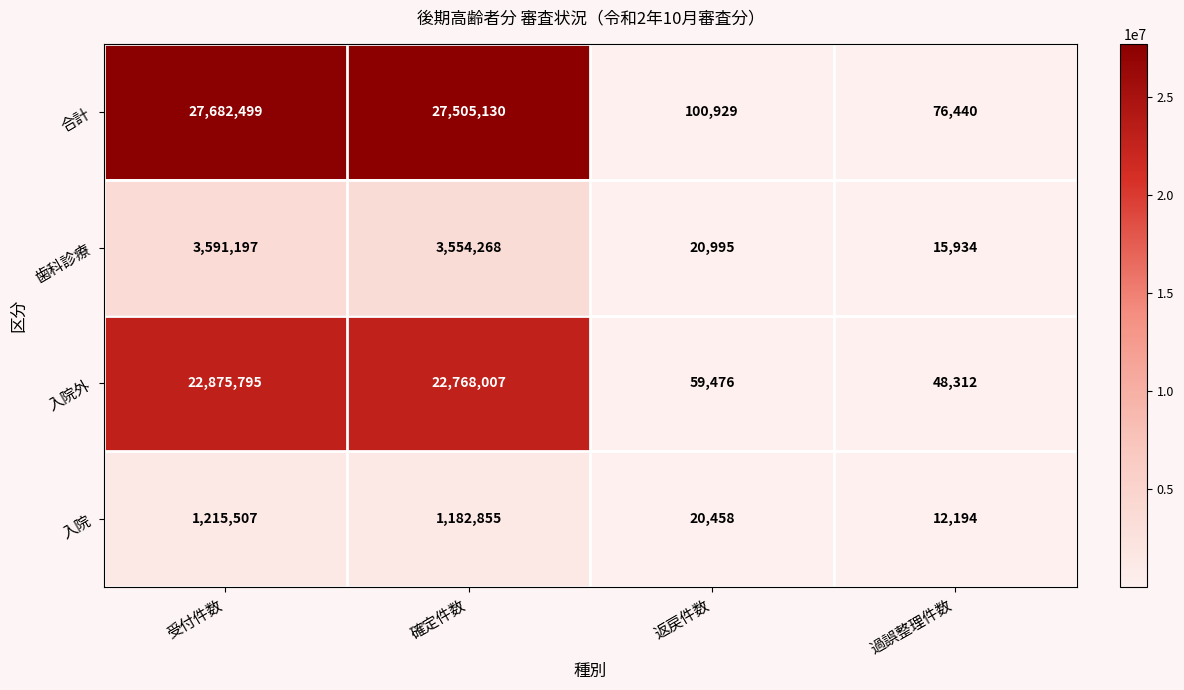

What is the difference between the maximum and minimum values in the 入院 series?

1203313